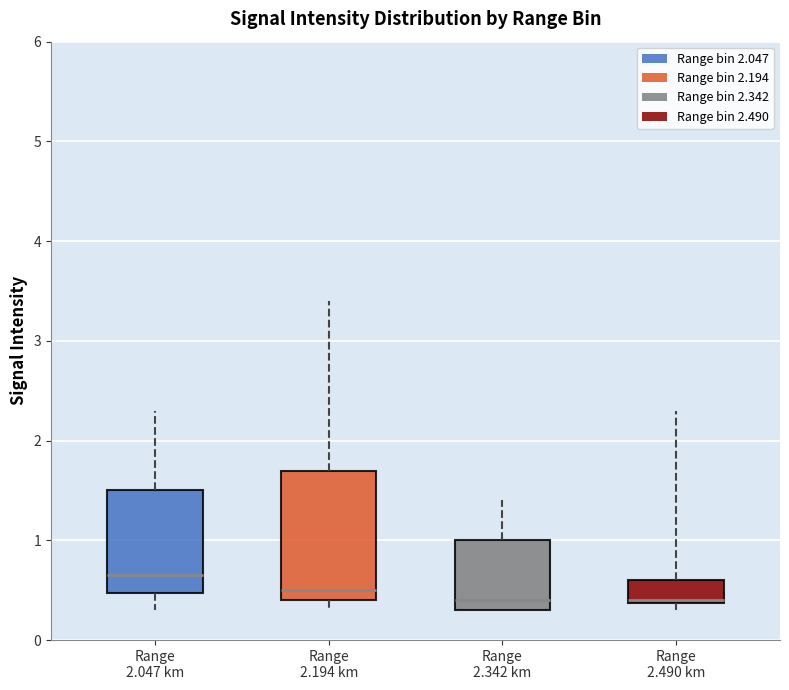

Where is the upper edge of the box for Range 2.490 km on the y-axis? The values are not printed on the chart, so give them approximately, as read against the axis.

0.6